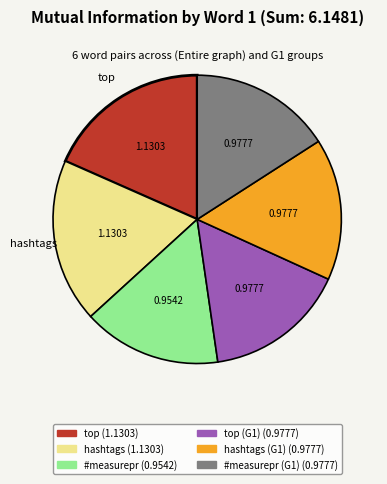

Is there any slice that represents more than half of the pie?

No